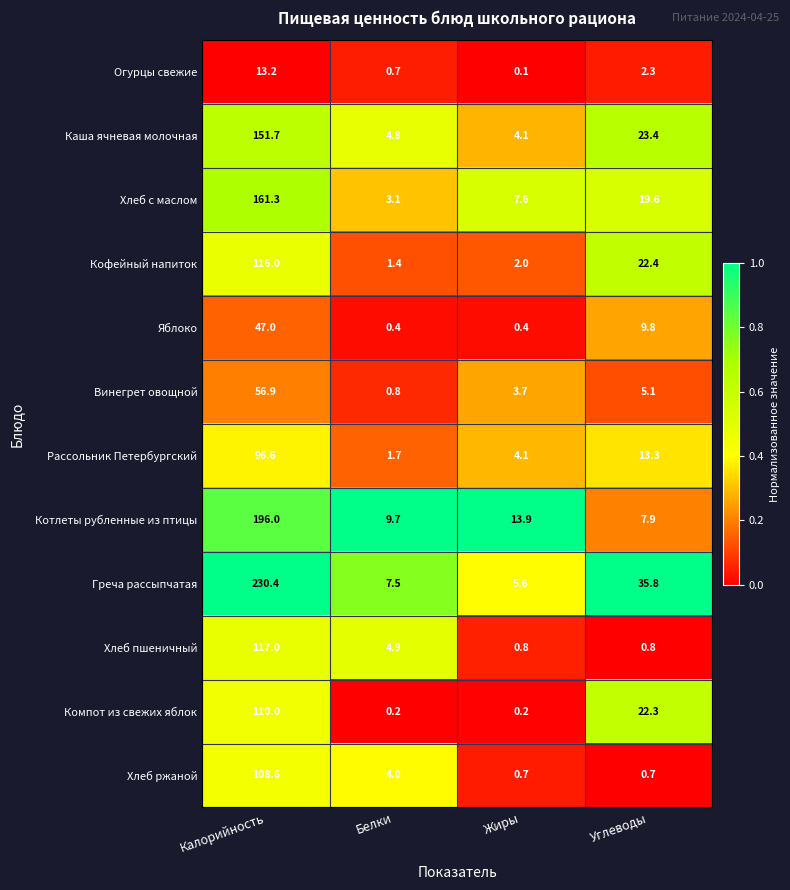

What is the greatest value displayed?

230.4